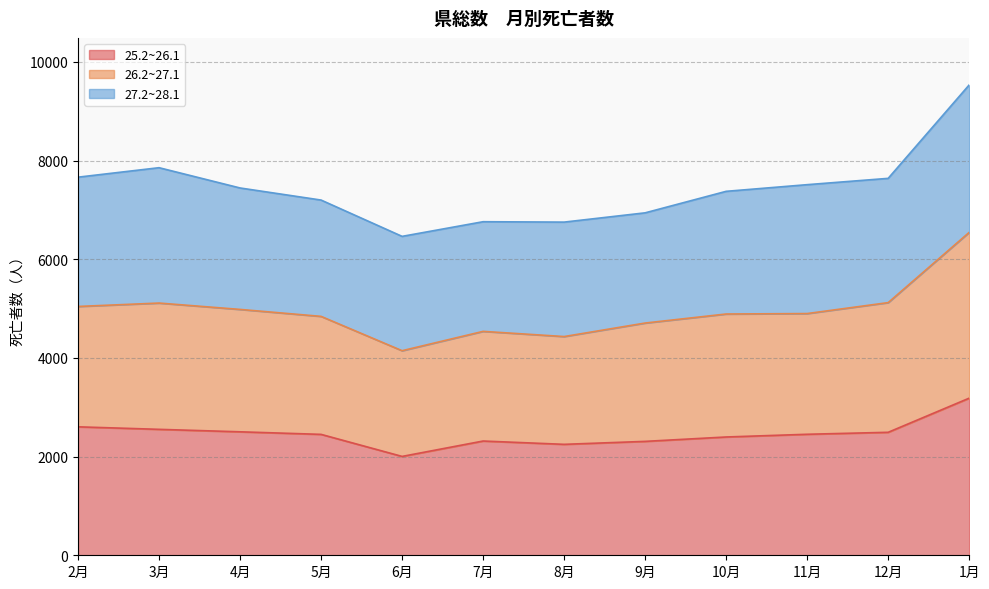

At which category is the sum across all series the highest?

1月